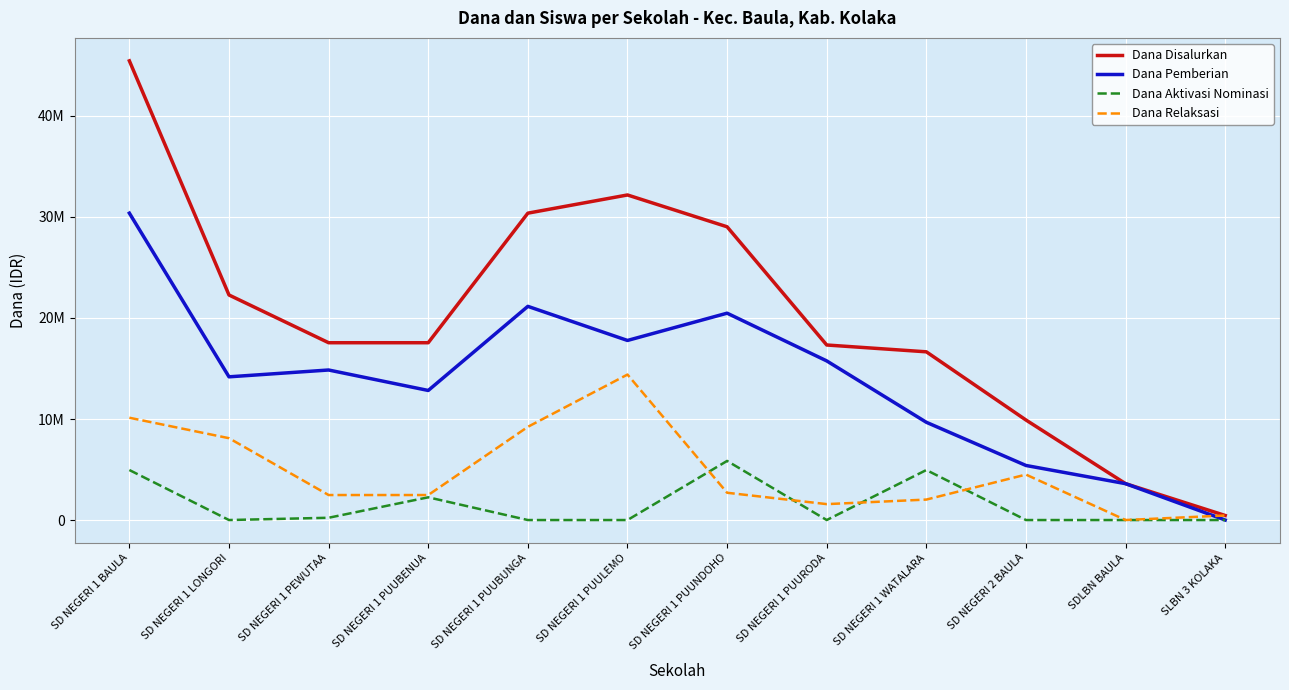

After their last crossing, which series has the higher values: Dana Relaksasi or Dana Aktivasi Nominasi?

Dana Relaksasi